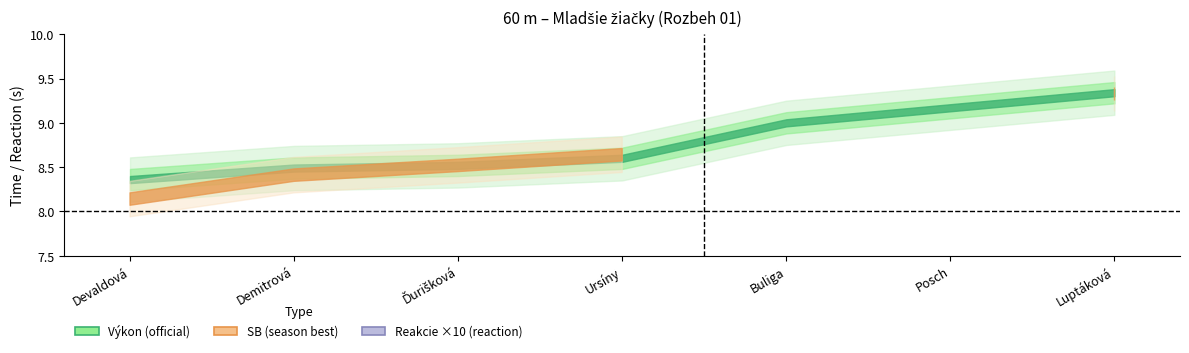

Rank the series by their average value, from highest to lowest.

Výkon, SB, Reakcie